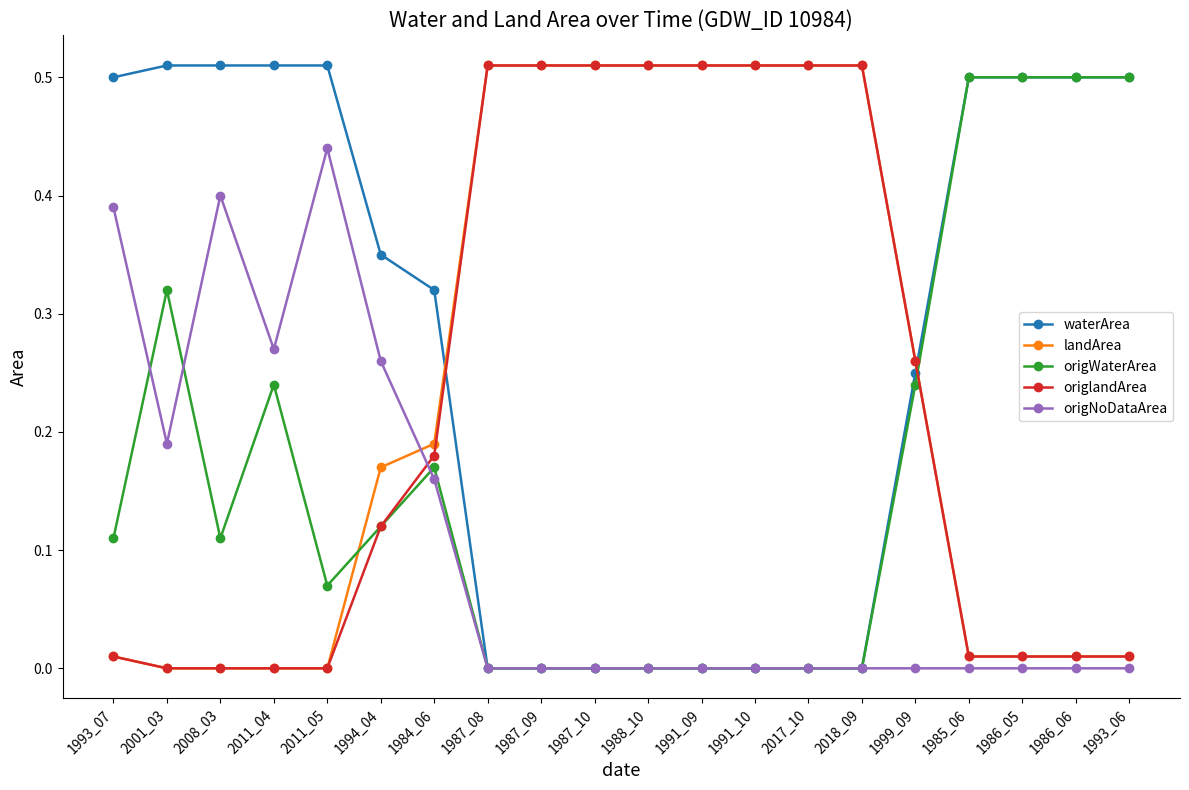

Is this an area chart (filled region under the line)?

No